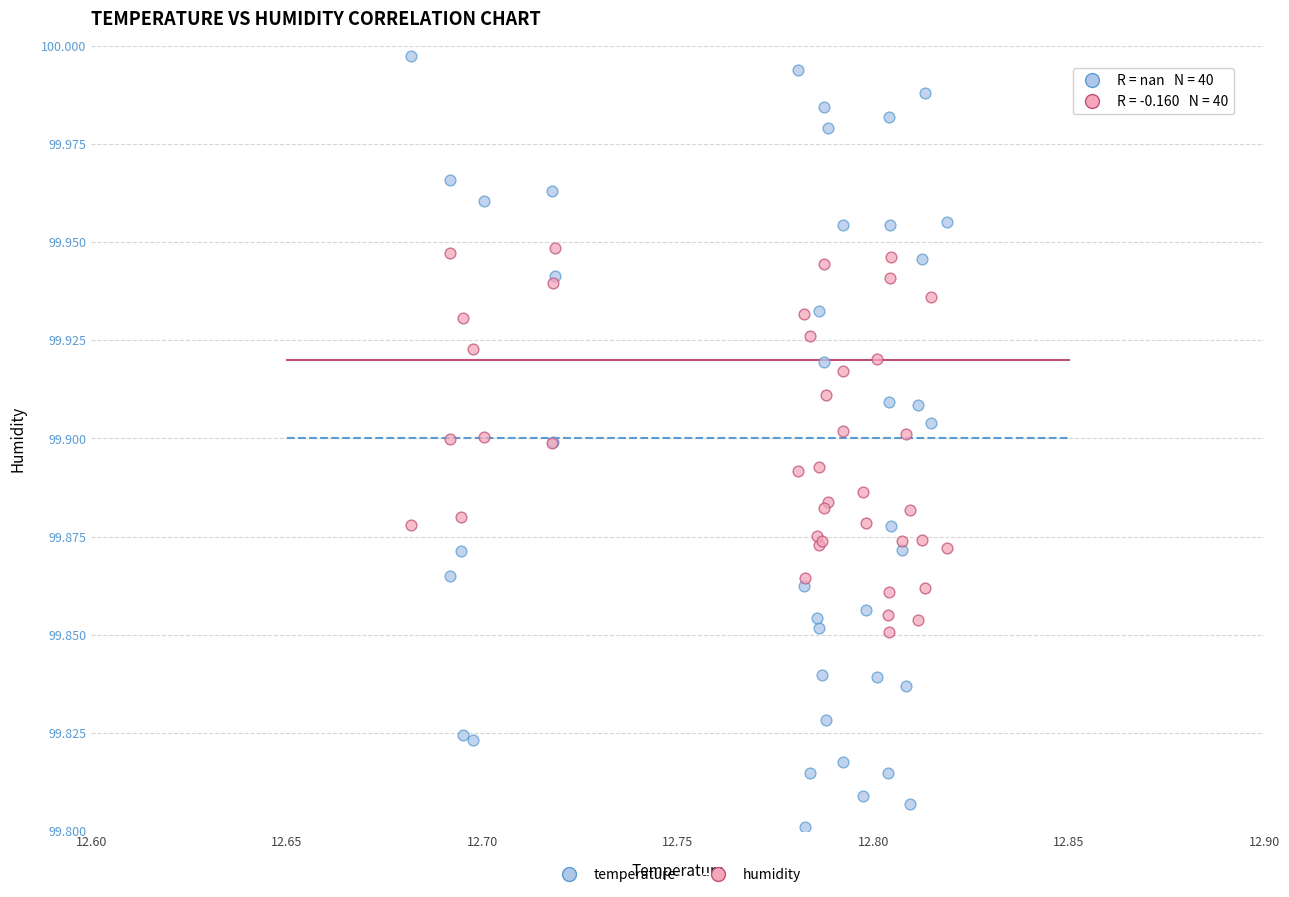

Which series has the largest Y range (max minus min)?

temperature